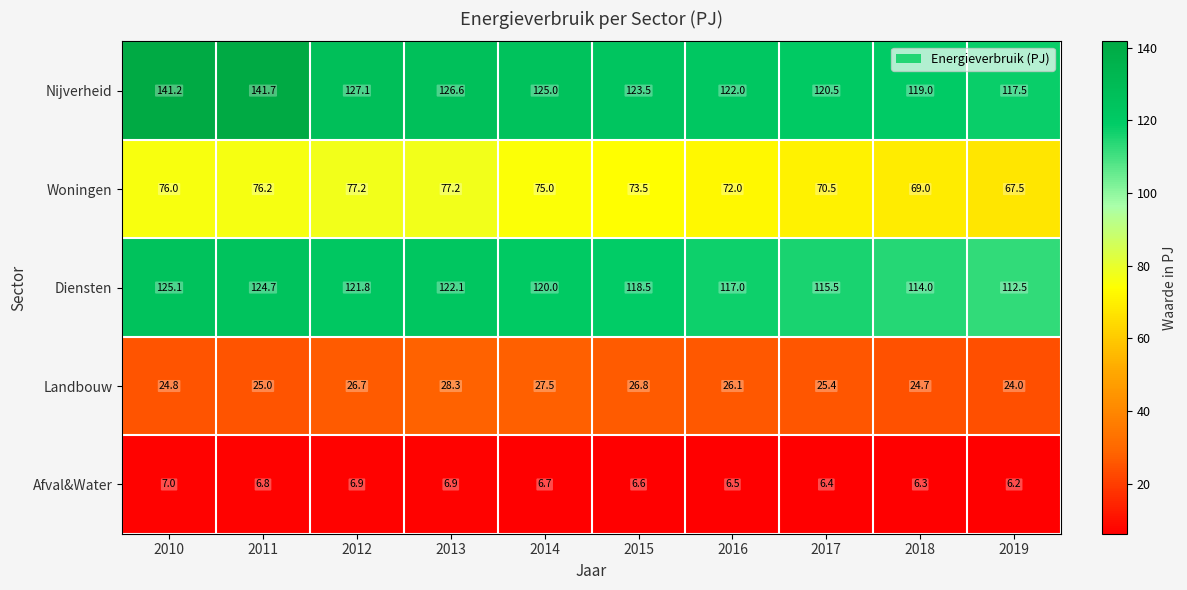

Which label corresponds to the largest value in the chart?

2011